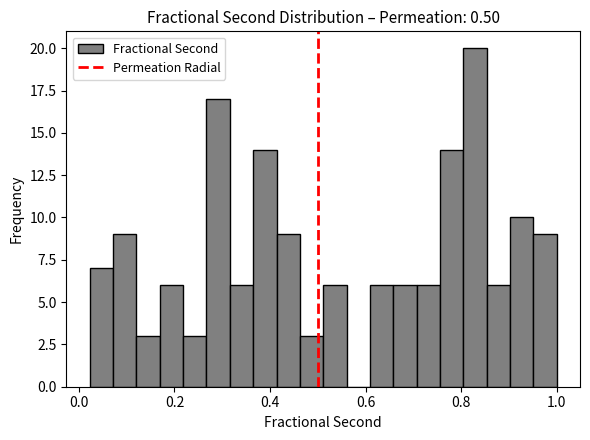

Around what value on the x-axis is the tallest bar? Give the approximate position of its centre, as read against the axis.

0.82